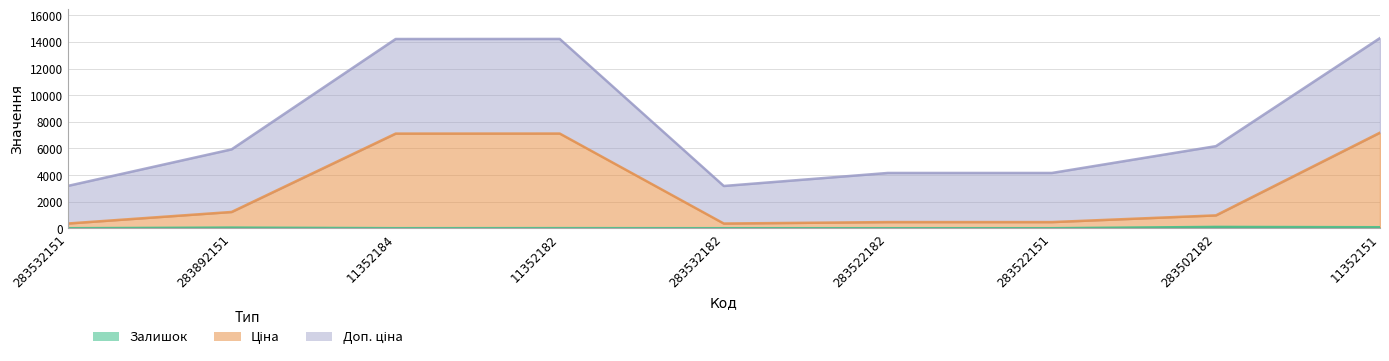

True or false: Ціна and Залишок cross at least once.

False